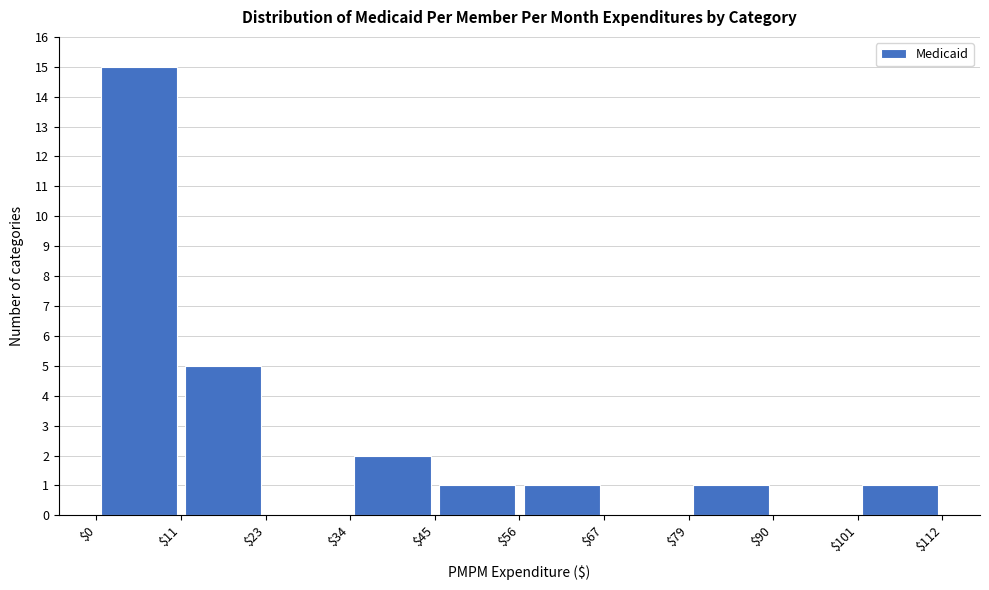

Reading left to right, transcribe this chart: for each bar, give the range it covers on the x-axis and its height. The values are not printed on the chart, so give them approximately, as read against the axis.

$0 to $11: 15
$11 to $23: 5
$23 to $34: 0
$34 to $45: 2
$45 to $56: 1
$56 to $67: 1
$67 to $79: 0
$79 to $90: 1
$90 to $101: 0
$101 to $112: 1